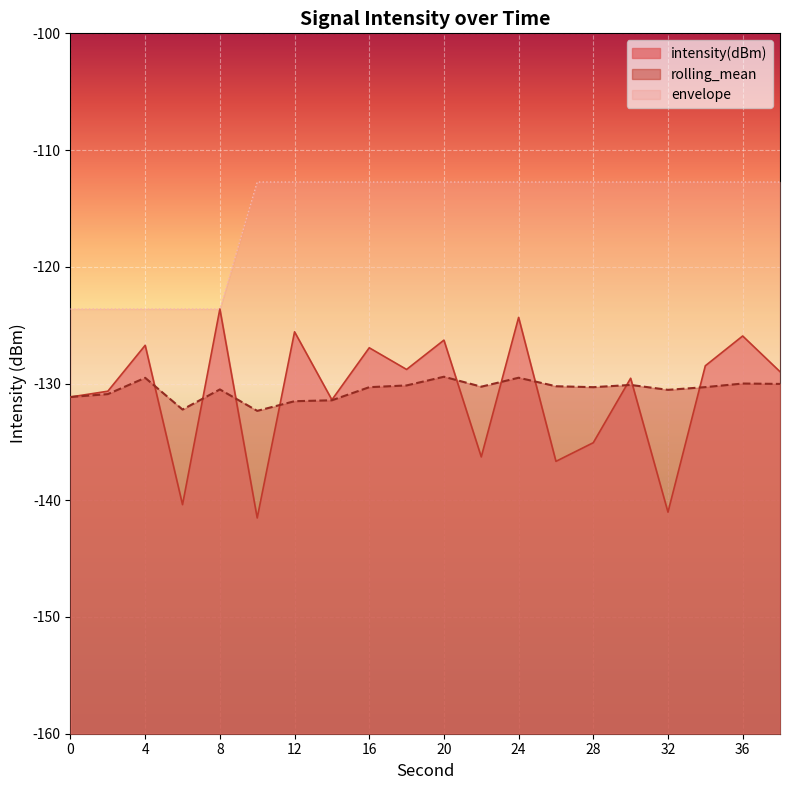

List the series in order of their peak value, lowest first.

rolling_mean, intensity(dBm), envelope